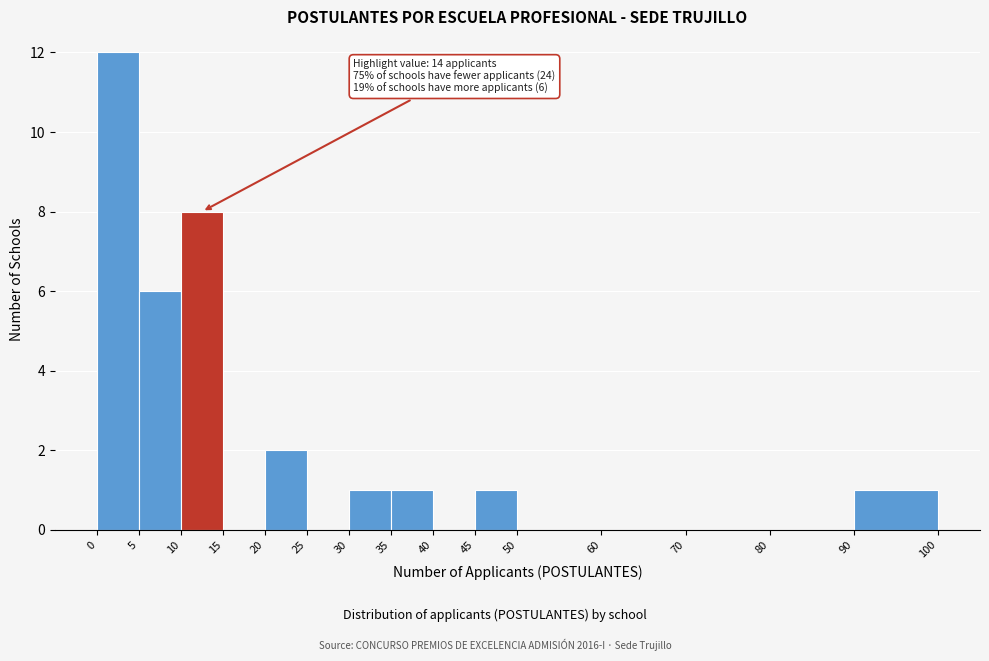

Which range on the x-axis has the tallest bar?

0 to 5